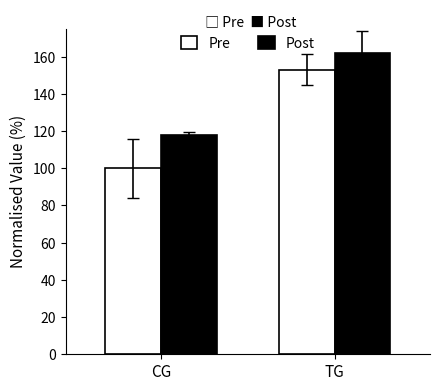

What is the label of the 1st bar from the right?

TG